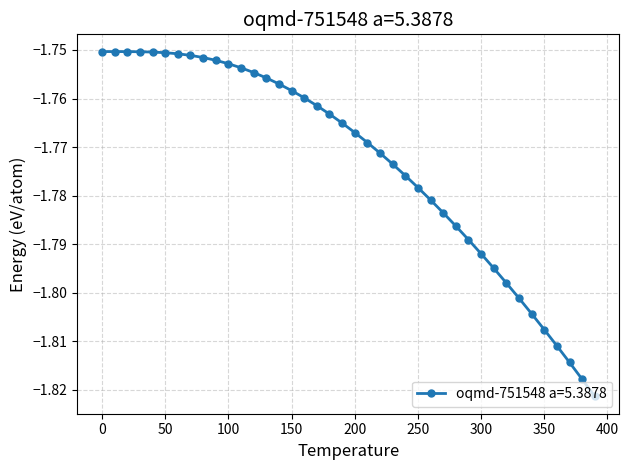

What is the sum of all values?

-70.9